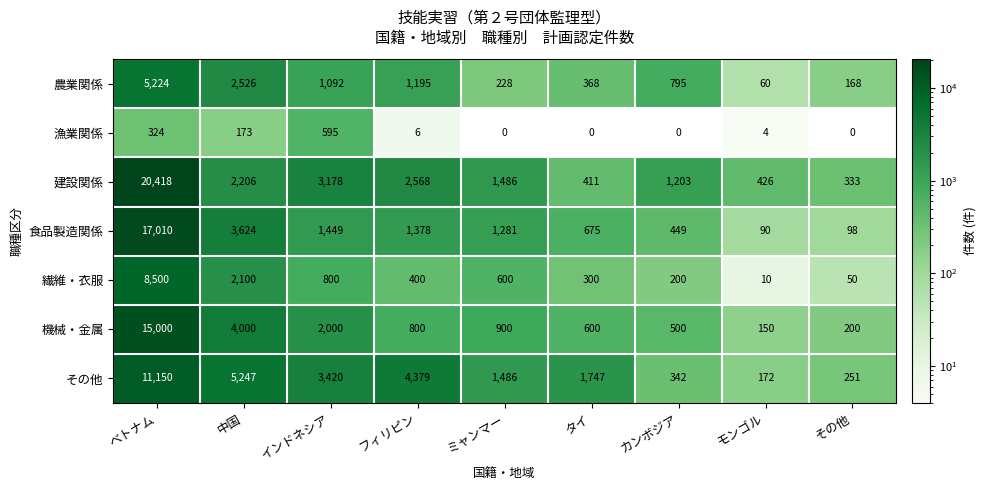

At which label does 機械・金属 first exceed 800?

ベトナム